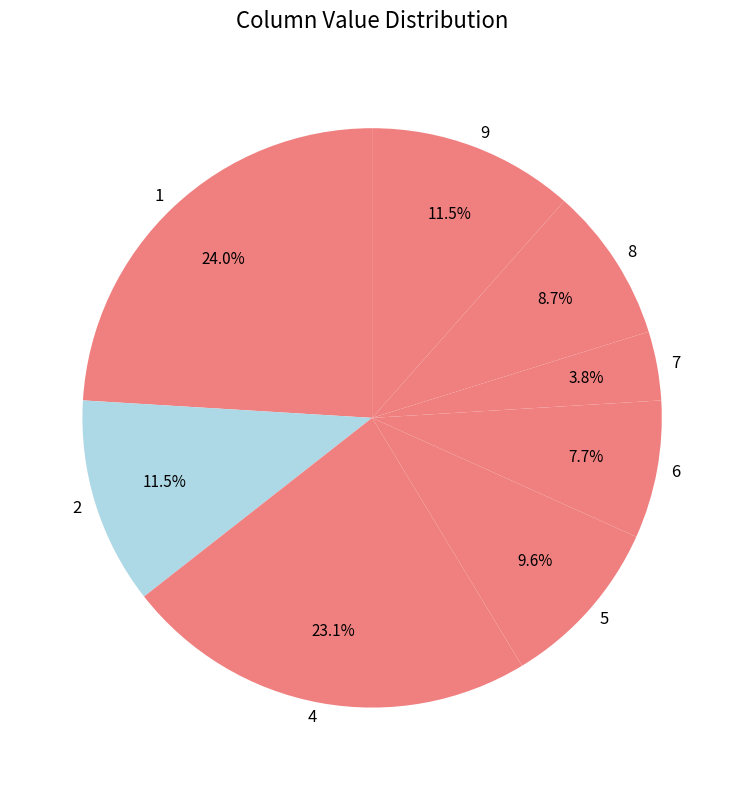

Is 4 the majority of the pie?

No